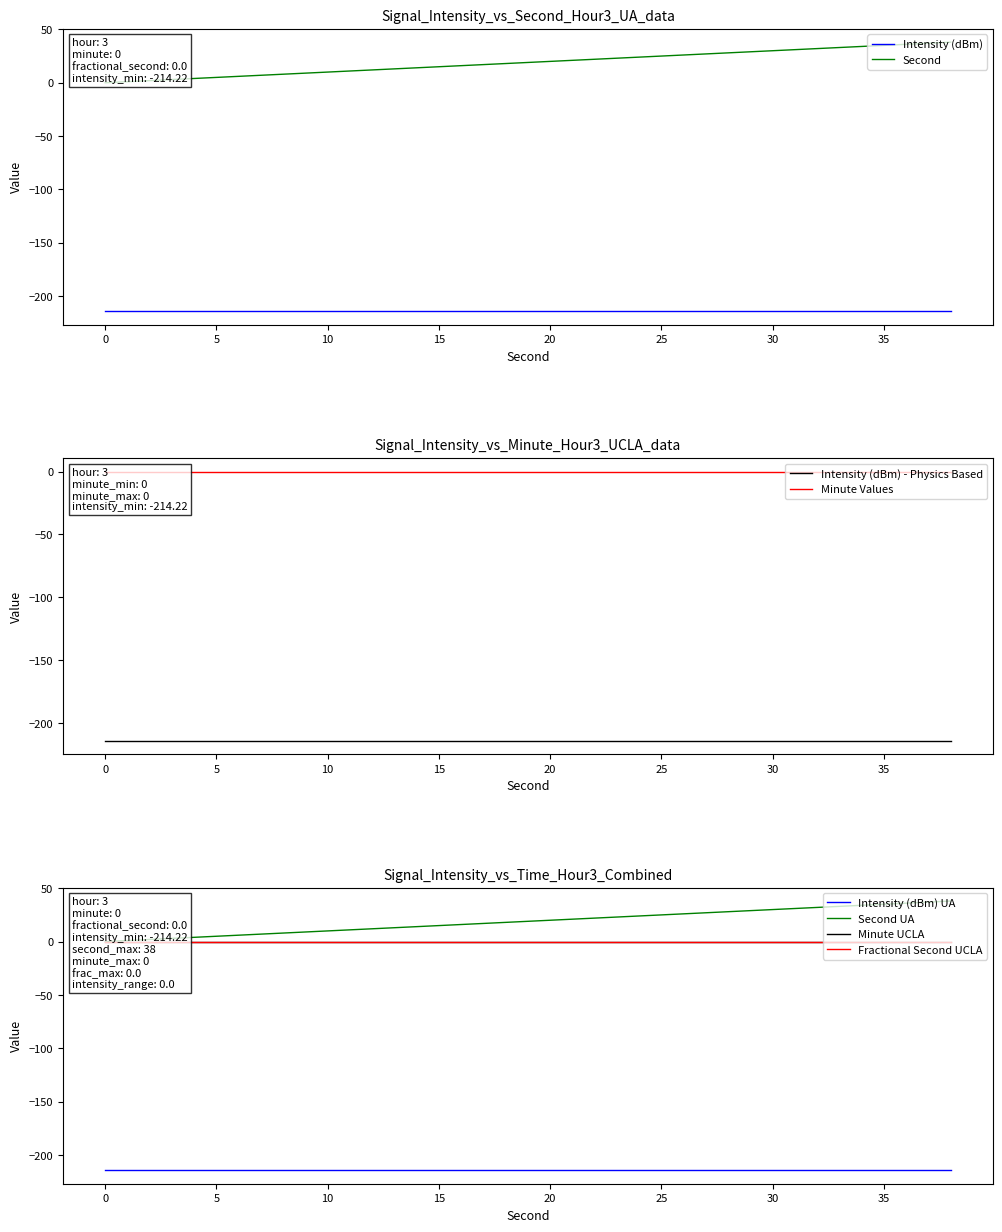

True or false: intensity(dBm) and second intersect in this chart.

False